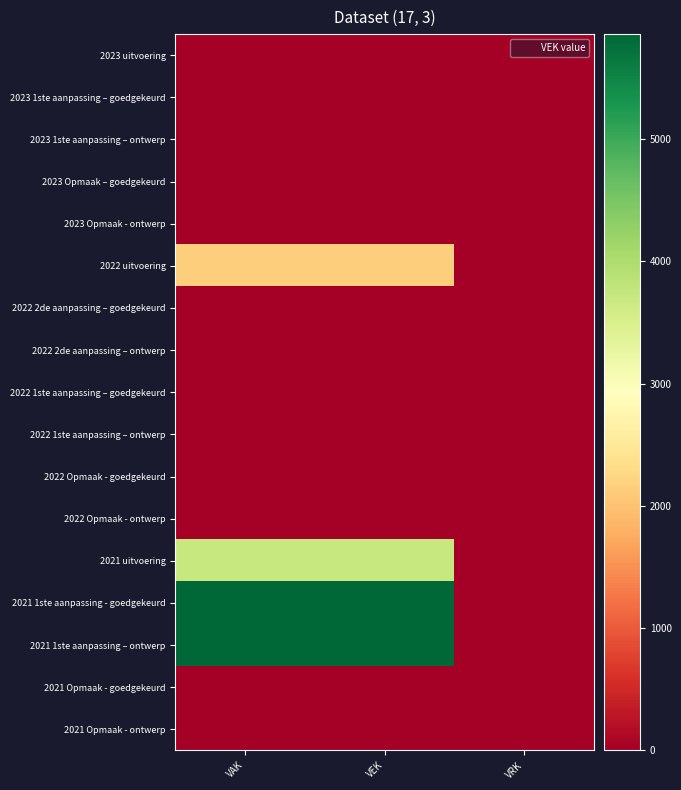

Rank the series by their maximum value, from highest to lowest.

2021 1ste aanpassing - goedgekeurd, 2021 1ste aanpassing – ontwerp, 2021 uitvoering, 2022 uitvoering, 2023 uitvoering, 2023 1ste aanpassing – goedgekeurd, 2023 1ste aanpassing – ontwerp, 2023 Opmaak – goedgekeurd, 2023 Opmaak - ontwerp, 2022 2de aanpassing – goedgekeurd, 2022 2de aanpassing – ontwerp, 2022 1ste aanpassing – goedgekeurd, 2022 1ste aanpassing – ontwerp, 2022 Opmaak - goedgekeurd, 2022 Opmaak - ontwerp, 2021 Opmaak - goedgekeurd, 2021 Opmaak - ontwerp